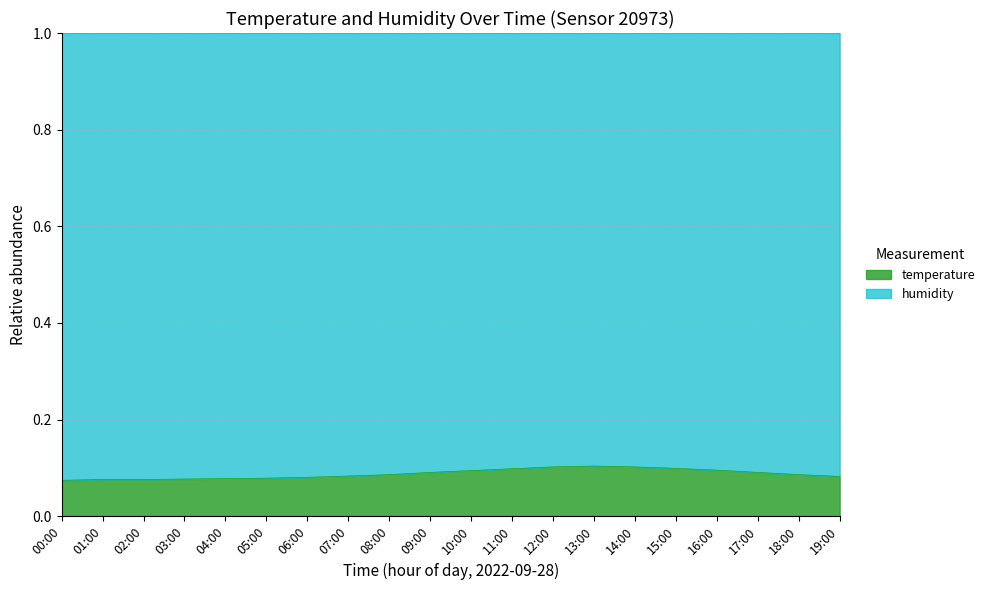

At which label is the value closest to 0?

00:00